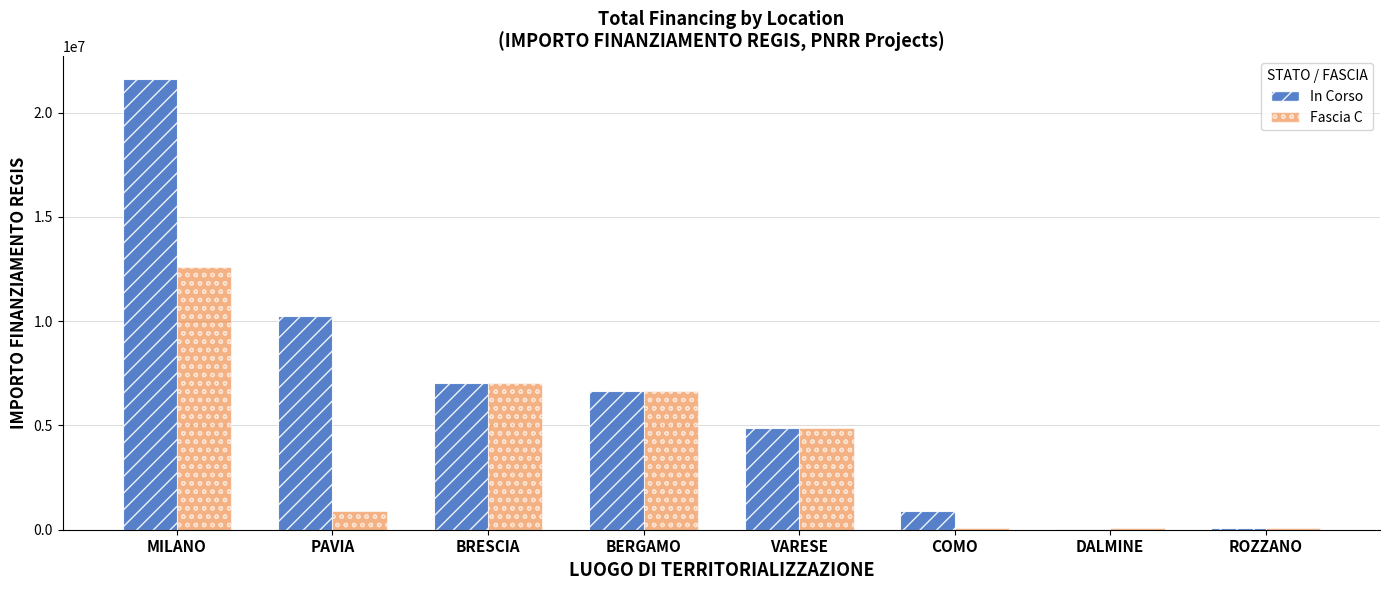

Read the Fascia C value at PAVIA.

900630.0